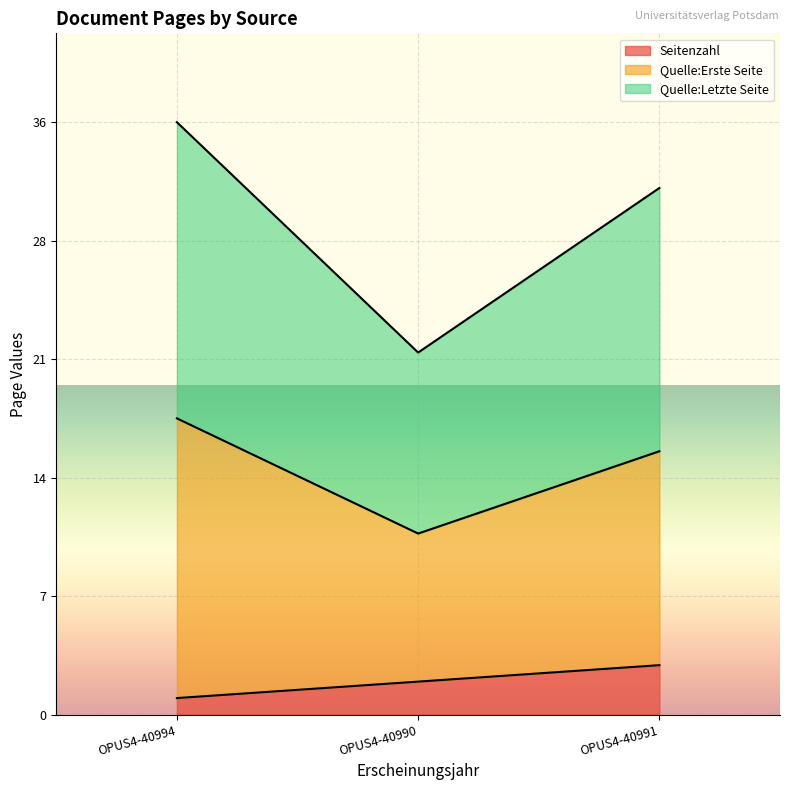

What is the label of the 1st point from the left?

OPUS4-40994